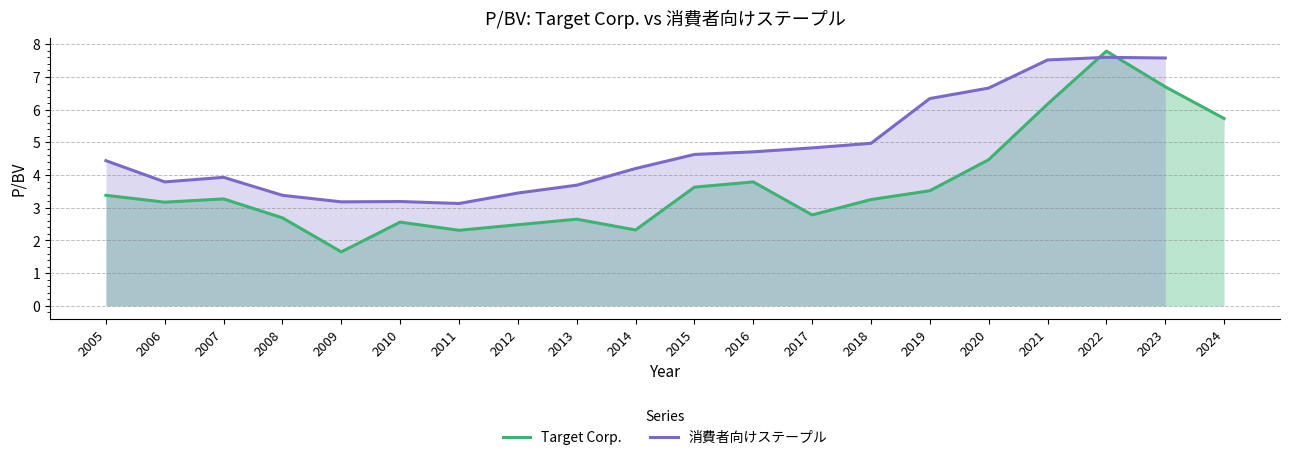

Does the chart display data point markers on the line(s)?

No